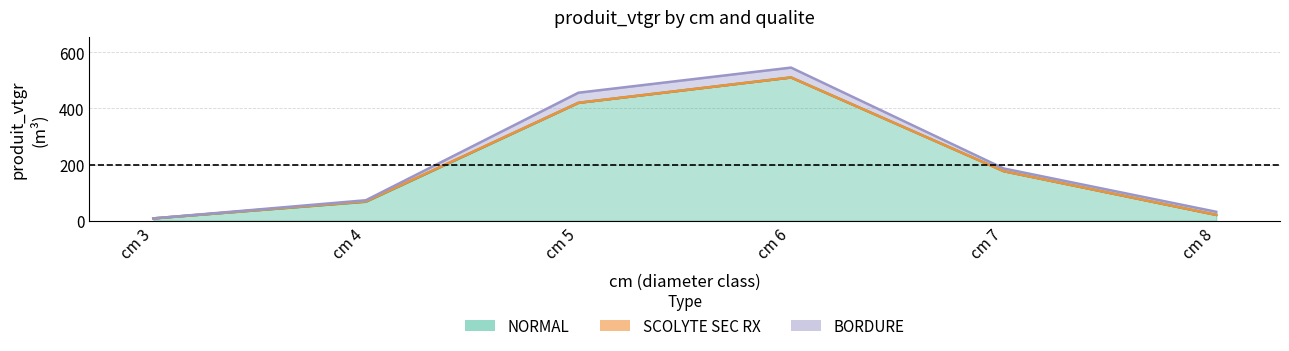

Which category has the lowest value in the NORMAL series?

3